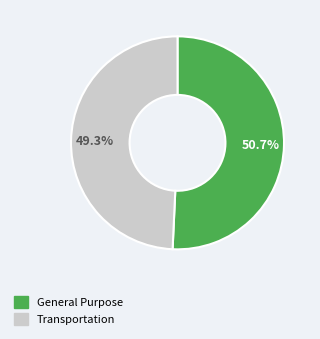

To the nearest percent, what is the average slice percentage?

50%